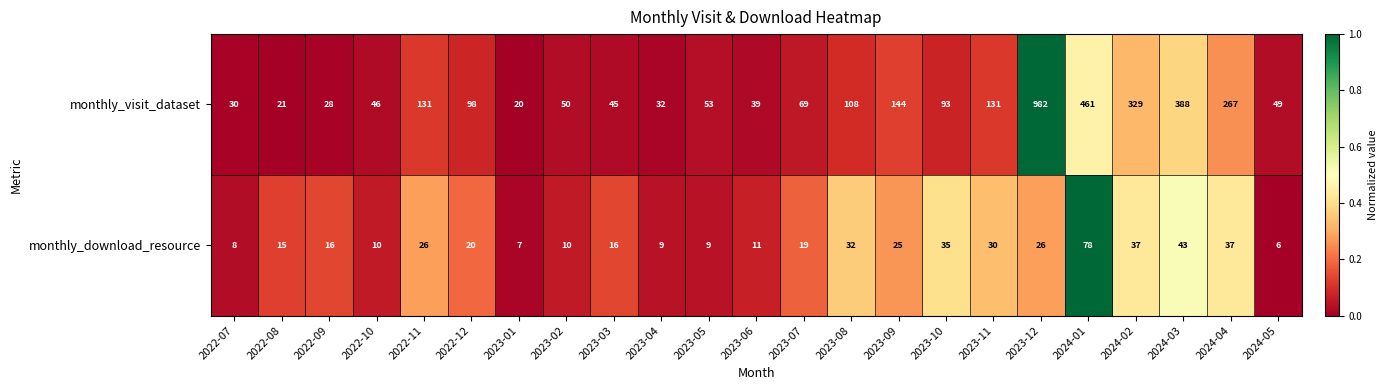

Where does the monthly_download_resource series first go above 19?

2022-11